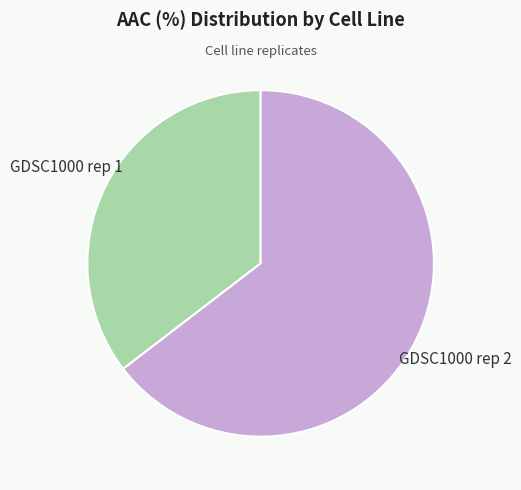

Count the number of slices in the pie.

2